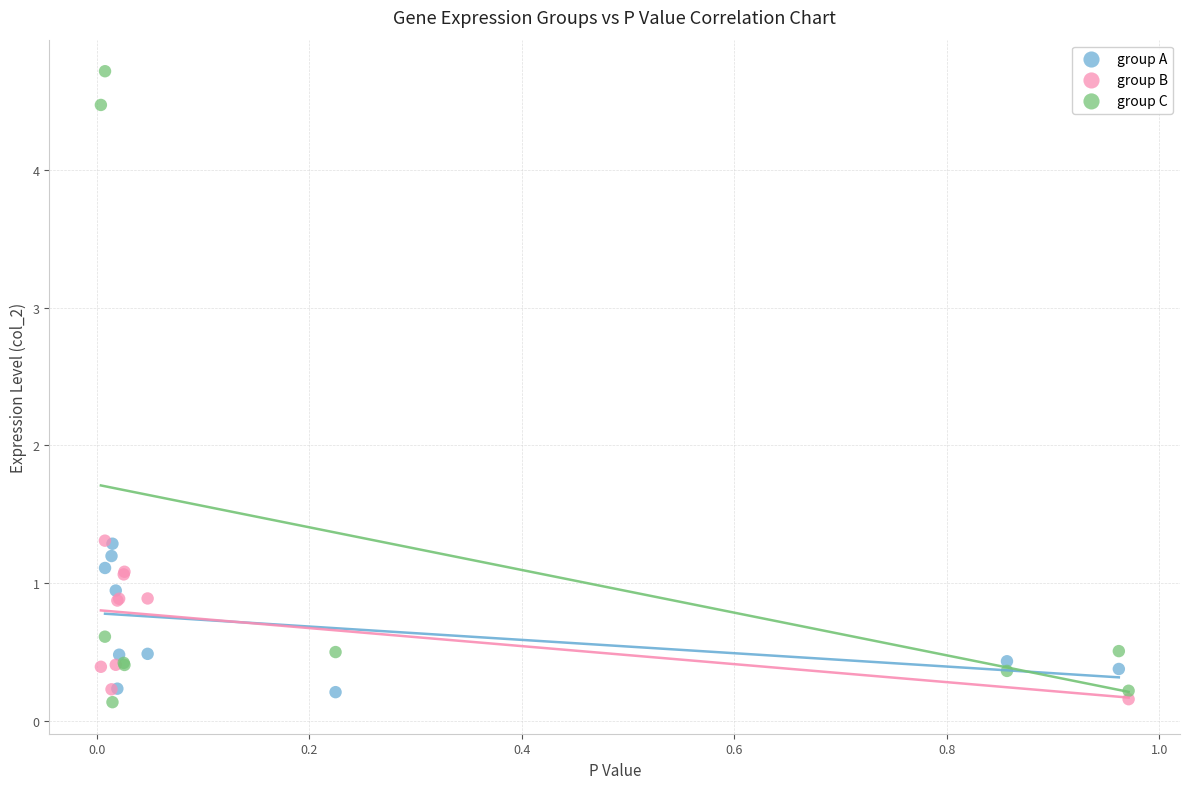

Which series has the widest spread of Y values?

group C